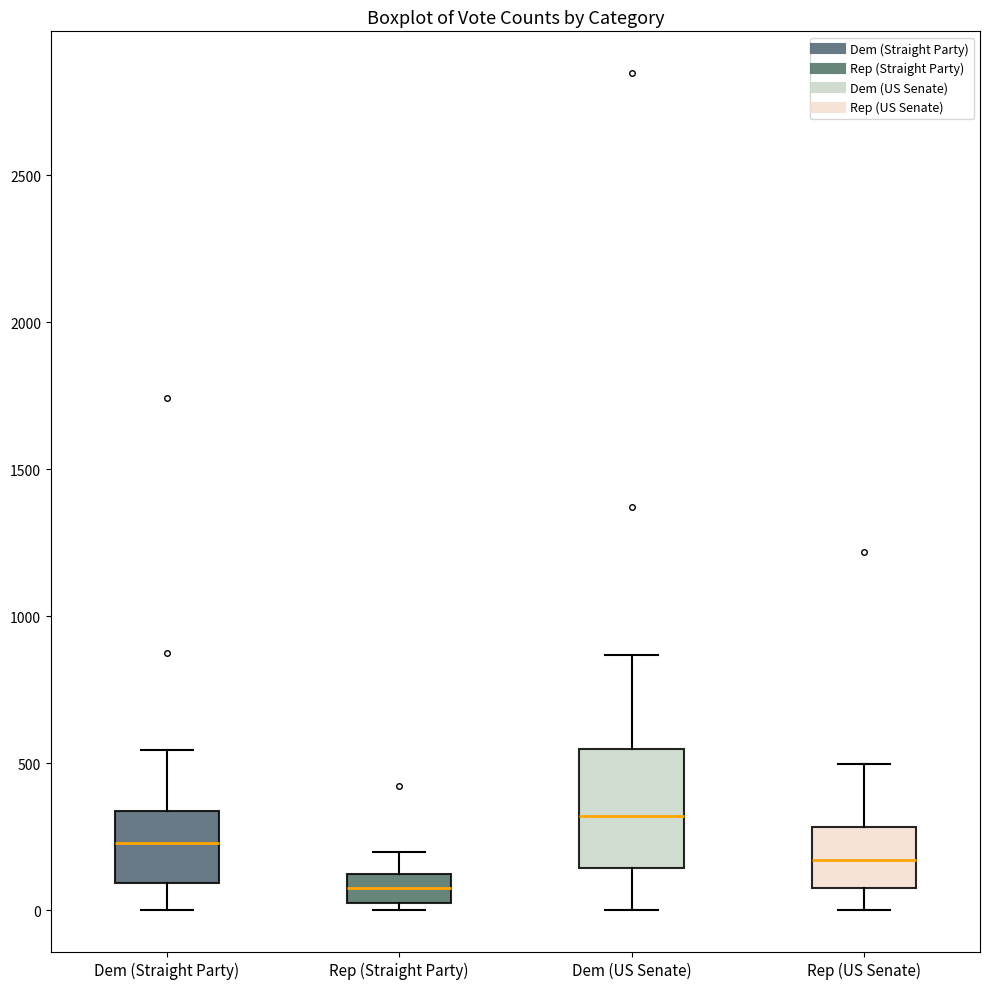

Reading left to right, read every box against the y-axis: the position of its median line, the range the box covers, and the ends of its whiskers. The values are not printed on the chart, so give them approximately, as read against the axis.

Dem (Straight Party): median 250, box 100 to 350, whiskers 0 to 550
Rep (Straight Party): median 50 (inside the box), box 50 to 100, whiskers 0 to 200
Dem (US Senate): median 300, box 150 to 550, whiskers 0 to 850
Rep (US Senate): median 150, box 50 to 300, whiskers 0 to 500